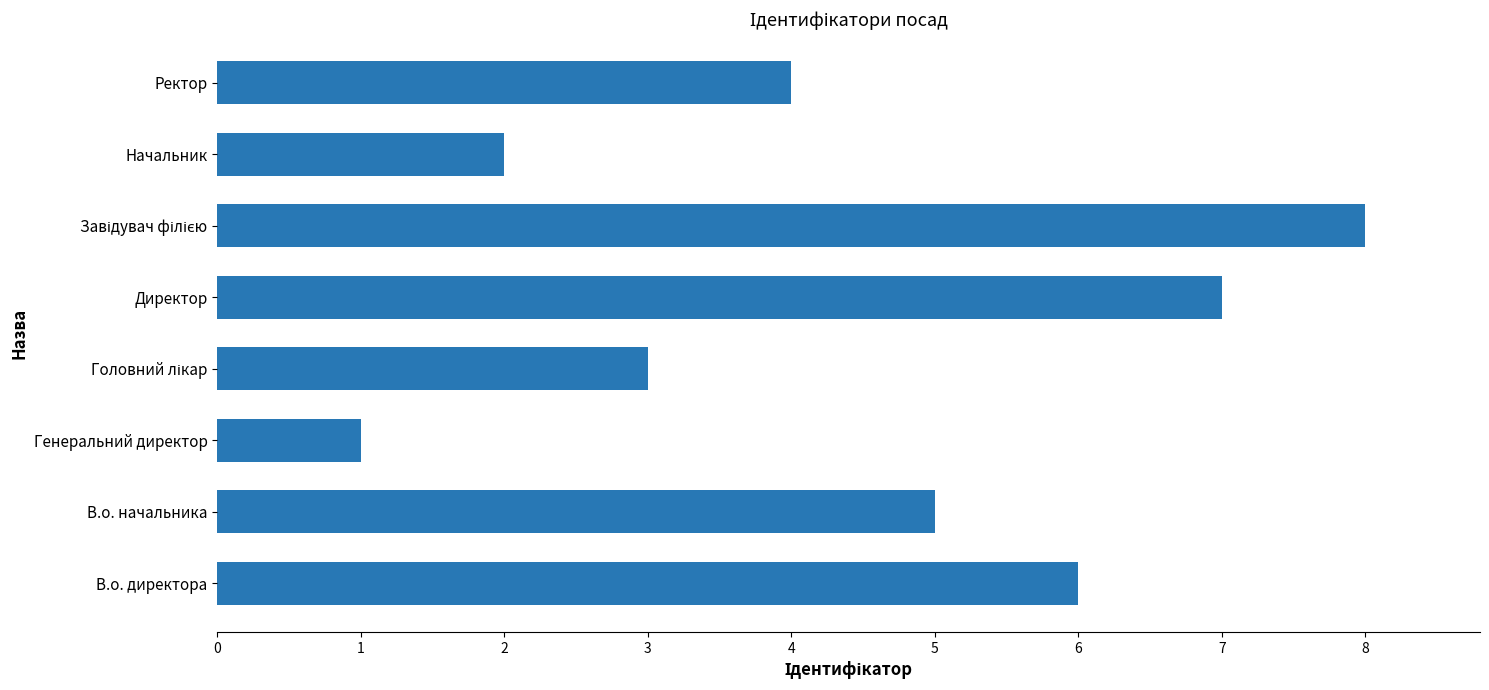

Which has a higher value, В.о. директора or Начальник?

В.о. директора